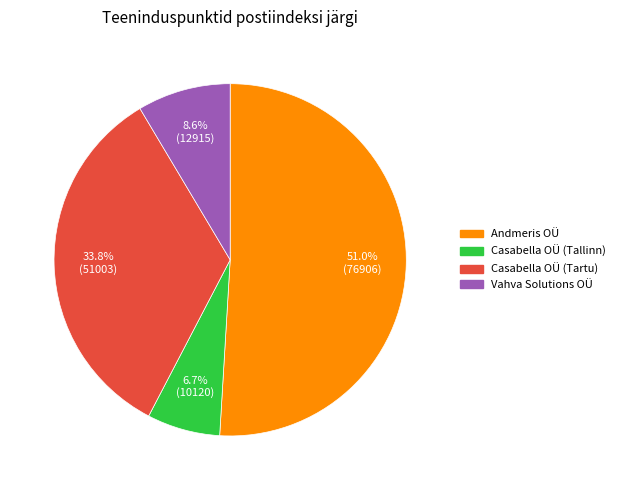

Is it true that Casabella OÜ (Tartu) is 34% of the pie?

True